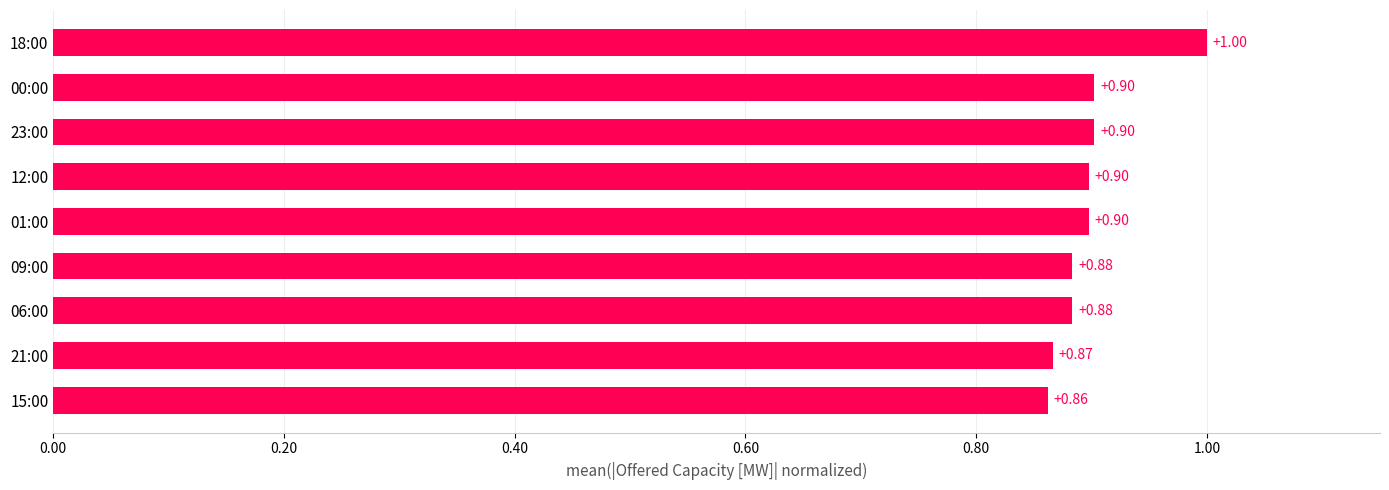

What is the sum of all values?

8.1